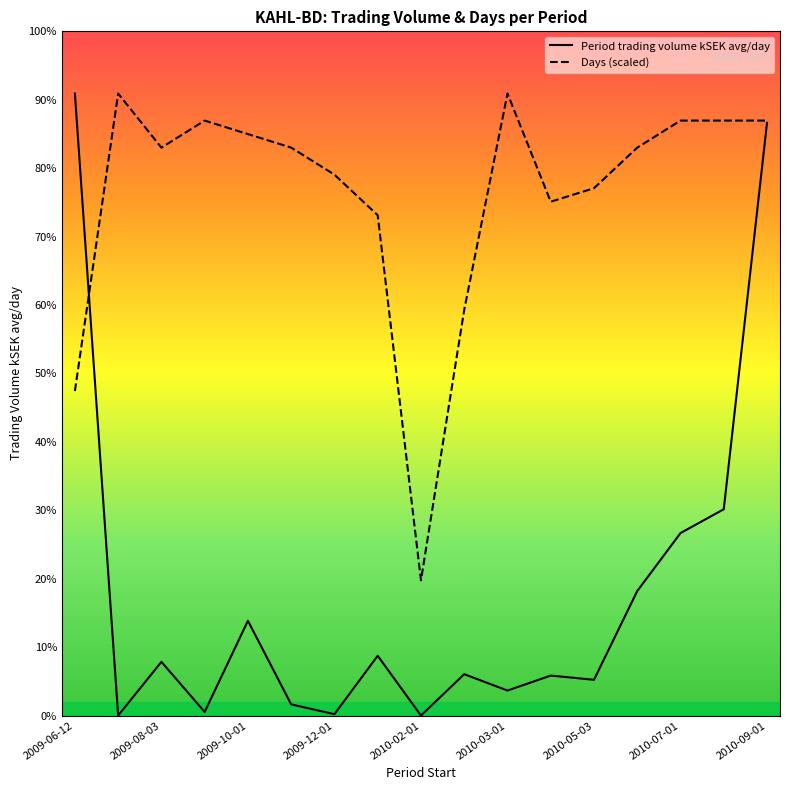

Where does the Days series first go above 1546?

2009-07-01